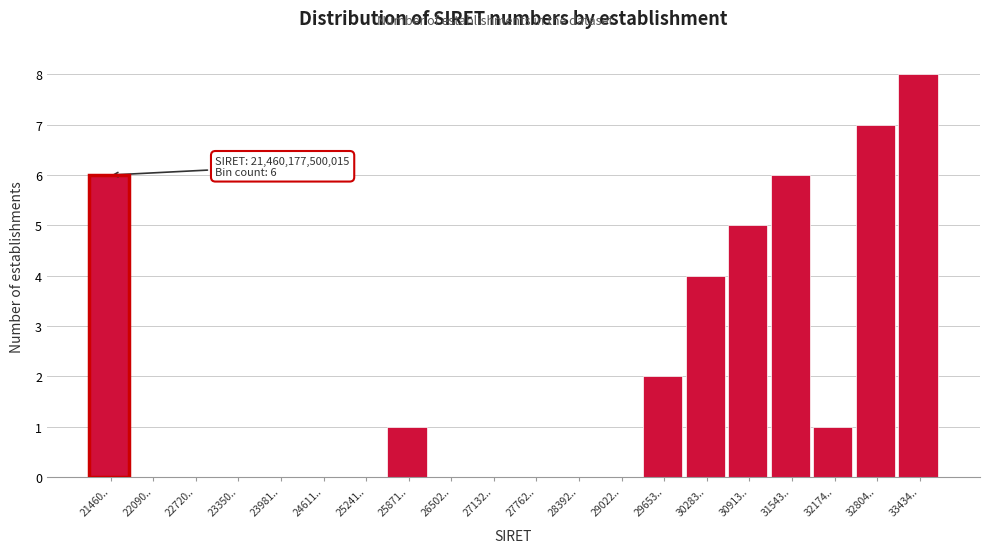

Reading left to right, list all the values displayed in this chart.

21460..=6	22090..=0	22720..=0	23350..=0	23981..=0	24611..=0	25241..=0	25871..=1	26502..=0	27132..=0	27762..=0	28392..=0	29022..=0	29653..=2	30283..=4	30913..=5	31543..=6	32174..=1	32804..=7	33434..=8